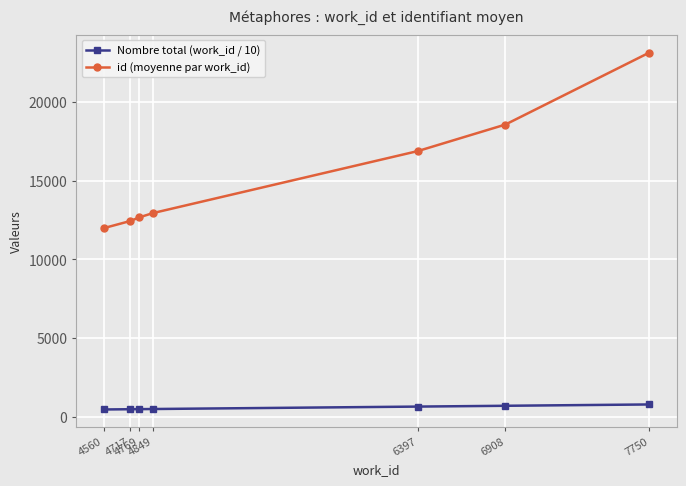

What is the average value of the Nombre total (work_id / 10) series?

570.7